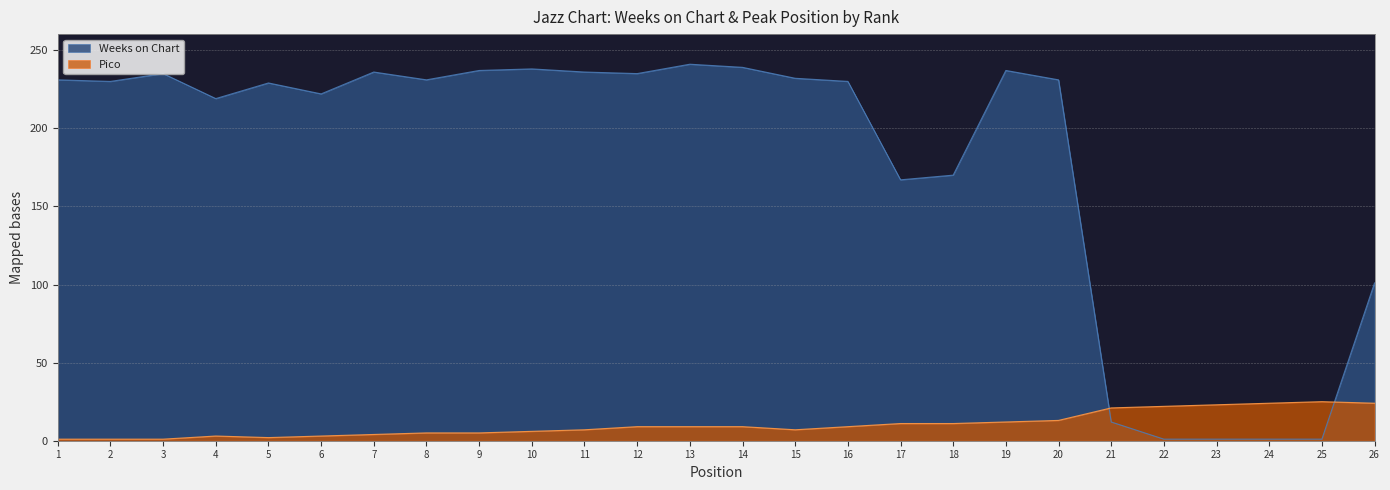

Reading left to right, extract all data points from this chart.

Weeks on Chart: 1=231	2=230	3=235	4=219	5=229	6=222	7=236	8=231	9=237	10=238	11=236	12=235	13=241	14=239	15=232	16=230	17=167	18=170	19=237	20=231	21=12	22=1	23=1	24=1	25=1	26=101
Pico: 1=1	2=1	3=1	4=3	5=2	6=3	7=4	8=5	9=5	10=6	11=7	12=9	13=9	14=9	15=7	16=9	17=11	18=11	19=12	20=13	21=21	22=22	23=23	24=24	25=25	26=24